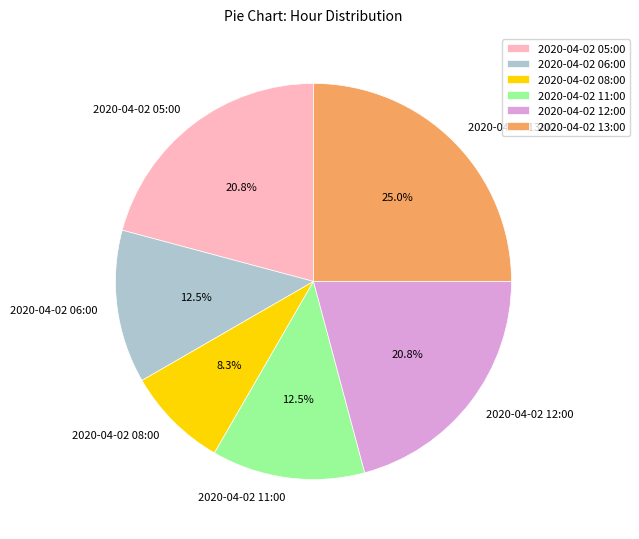

What percentage do 2020-04-02 06:00 and 2020-04-02 12:00 together represent?

33.3%